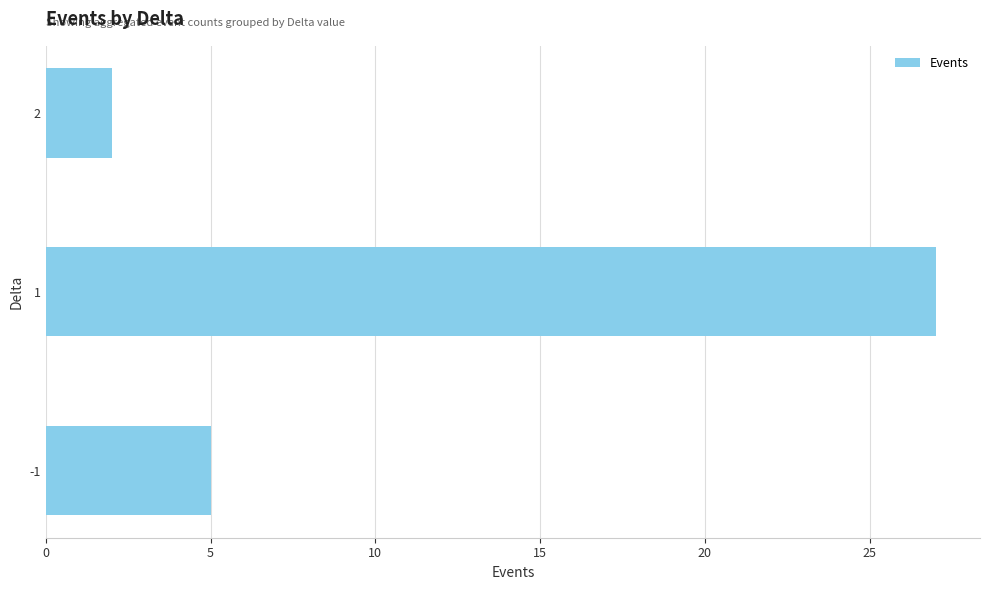

What value does the data have at 1, to the nearest 10?

30